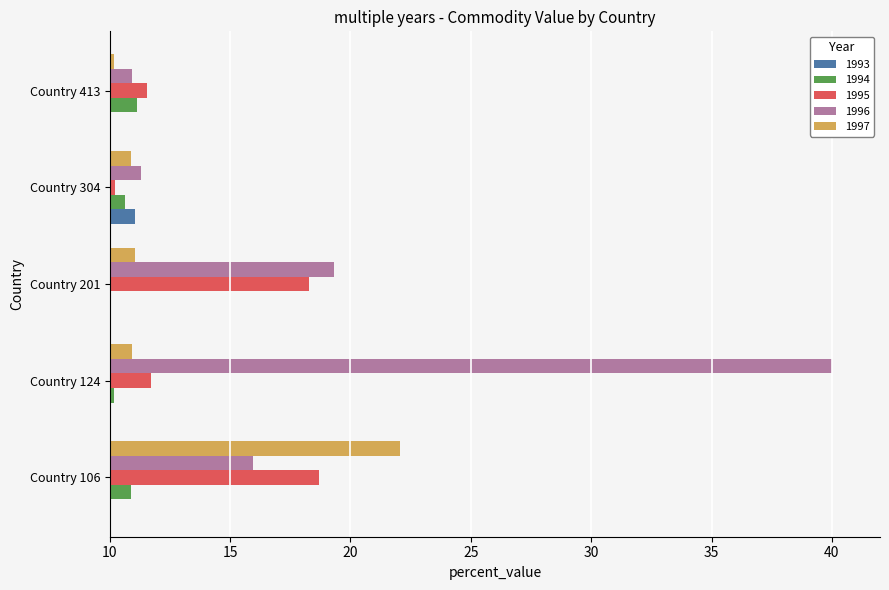

Count the number of categories in the chart.

5